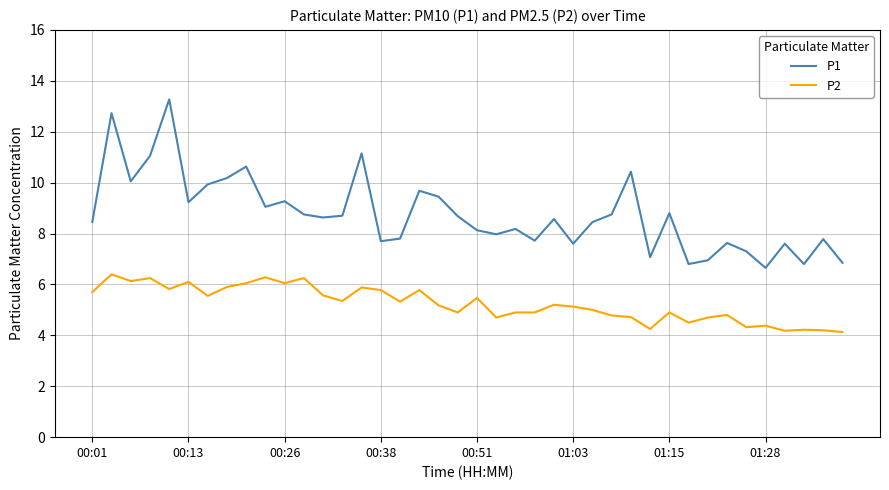

True or false: P2 has more than 1 interior local peaks.

True